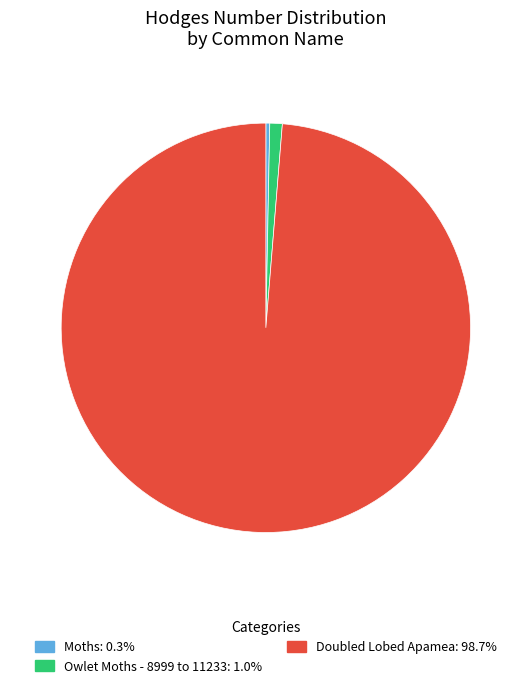

Count the number of slices in the pie.

3